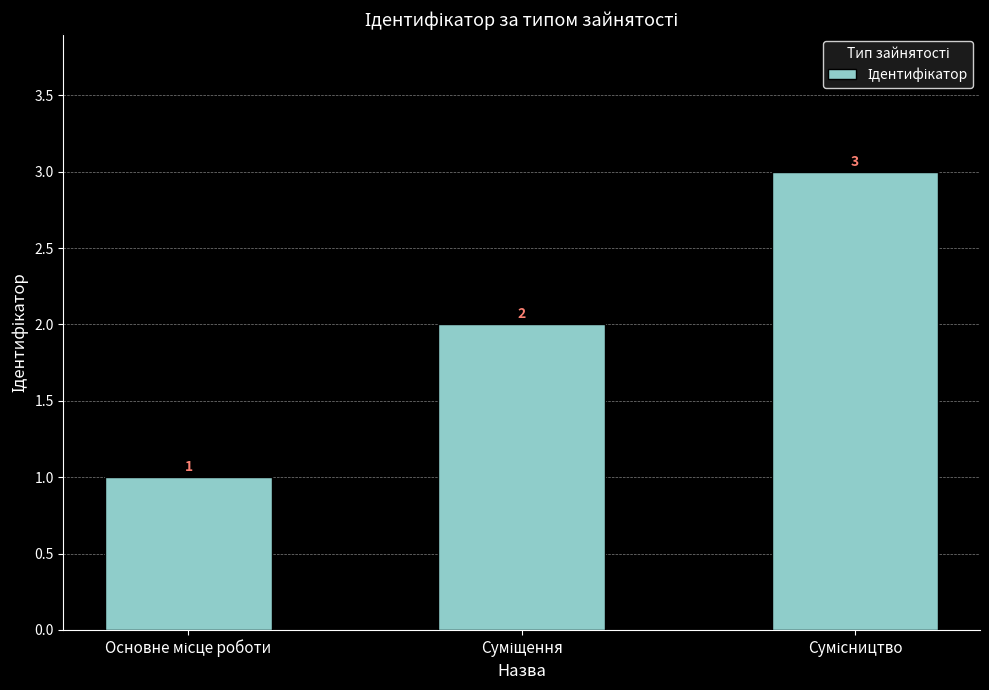

Count the values in the range 1 to 3.

3